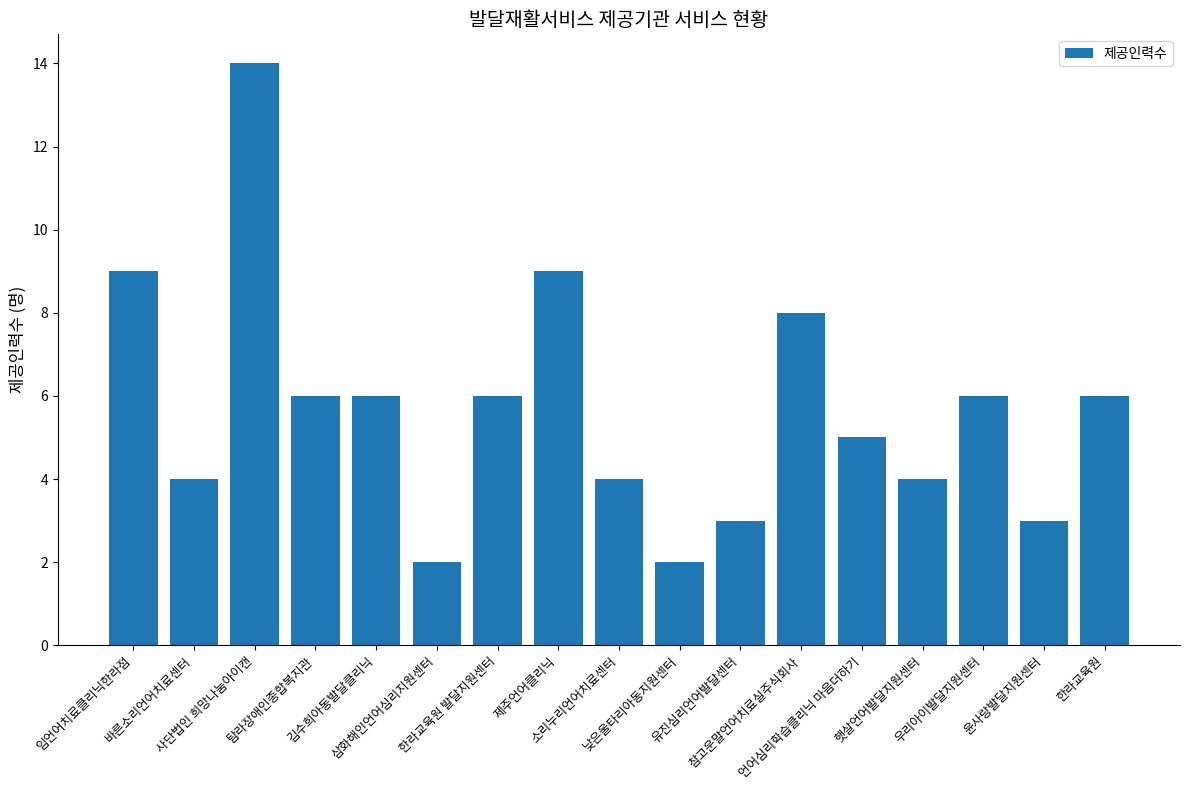

At which label is the value closest to 8?

참고운말언어치료실주식회사